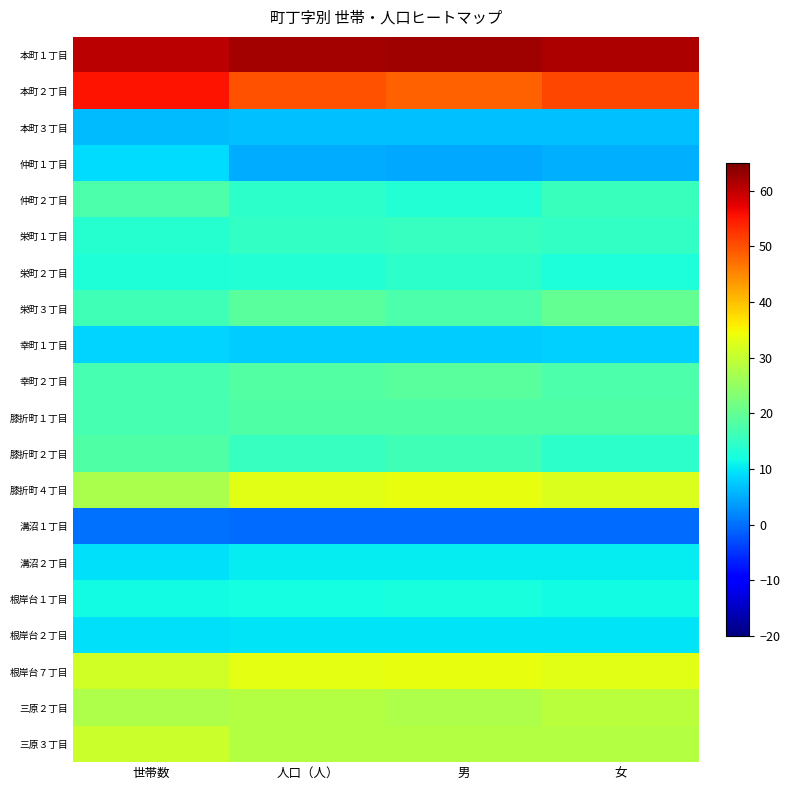

Which has a higher value, 世帯数 or 女?

女